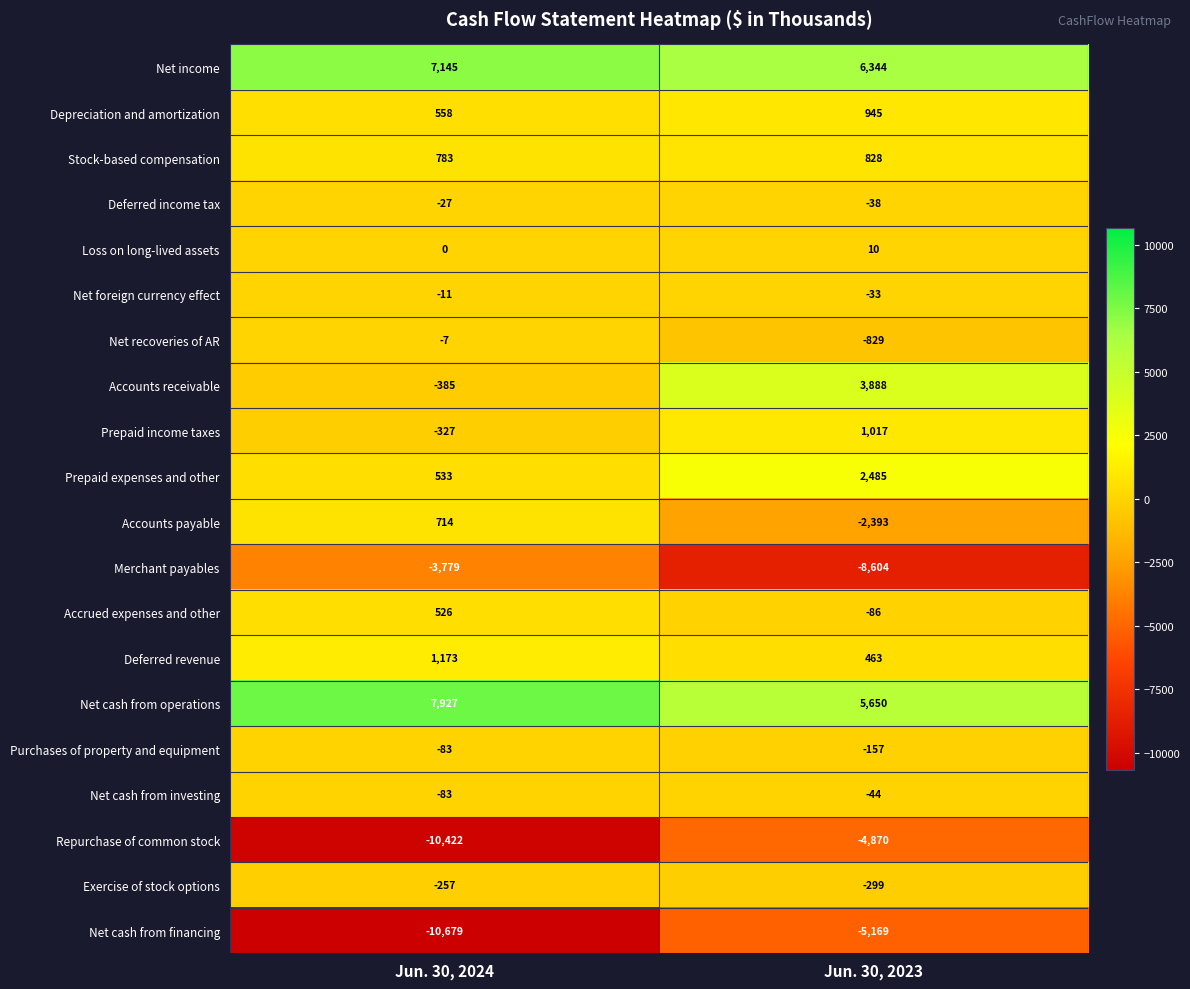

True or false: Net cash from investing has a value of -44 at Jun. 30, 2023.

True